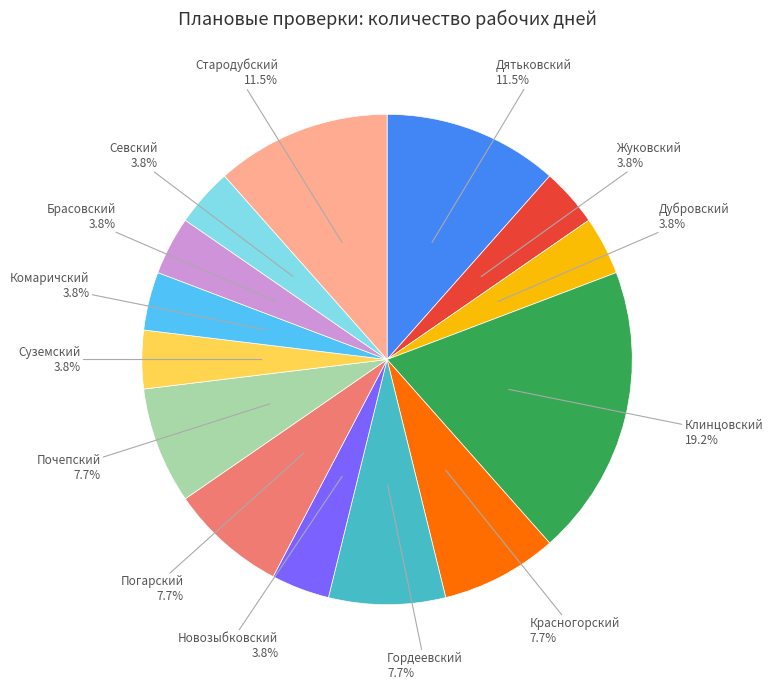

To the nearest percent, what is the average slice percentage?

7%